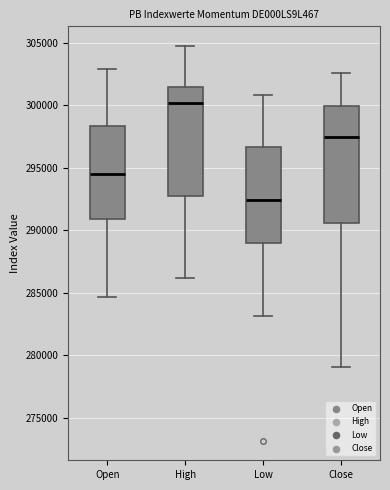

Which box is the tallest, from its lower edge to its upper edge?

Close